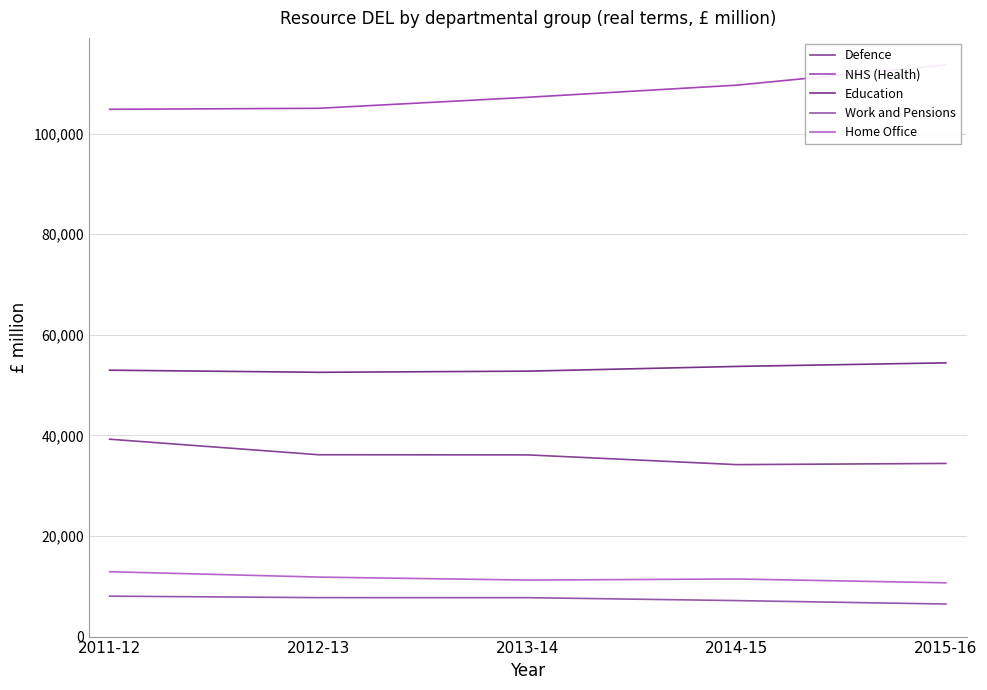

Reading left to right, transcribe all the data shown in this chart.

Defence: 39239	36149	36120	34183	34424
NHS (Health): 104824	105022	107212	109623	113661
Education: 52961	52539	52767	53708	54419
Work and Pensions: 8038	7742	7736	7154	6472
Home Office: 12896	11827	11234	11449	10690